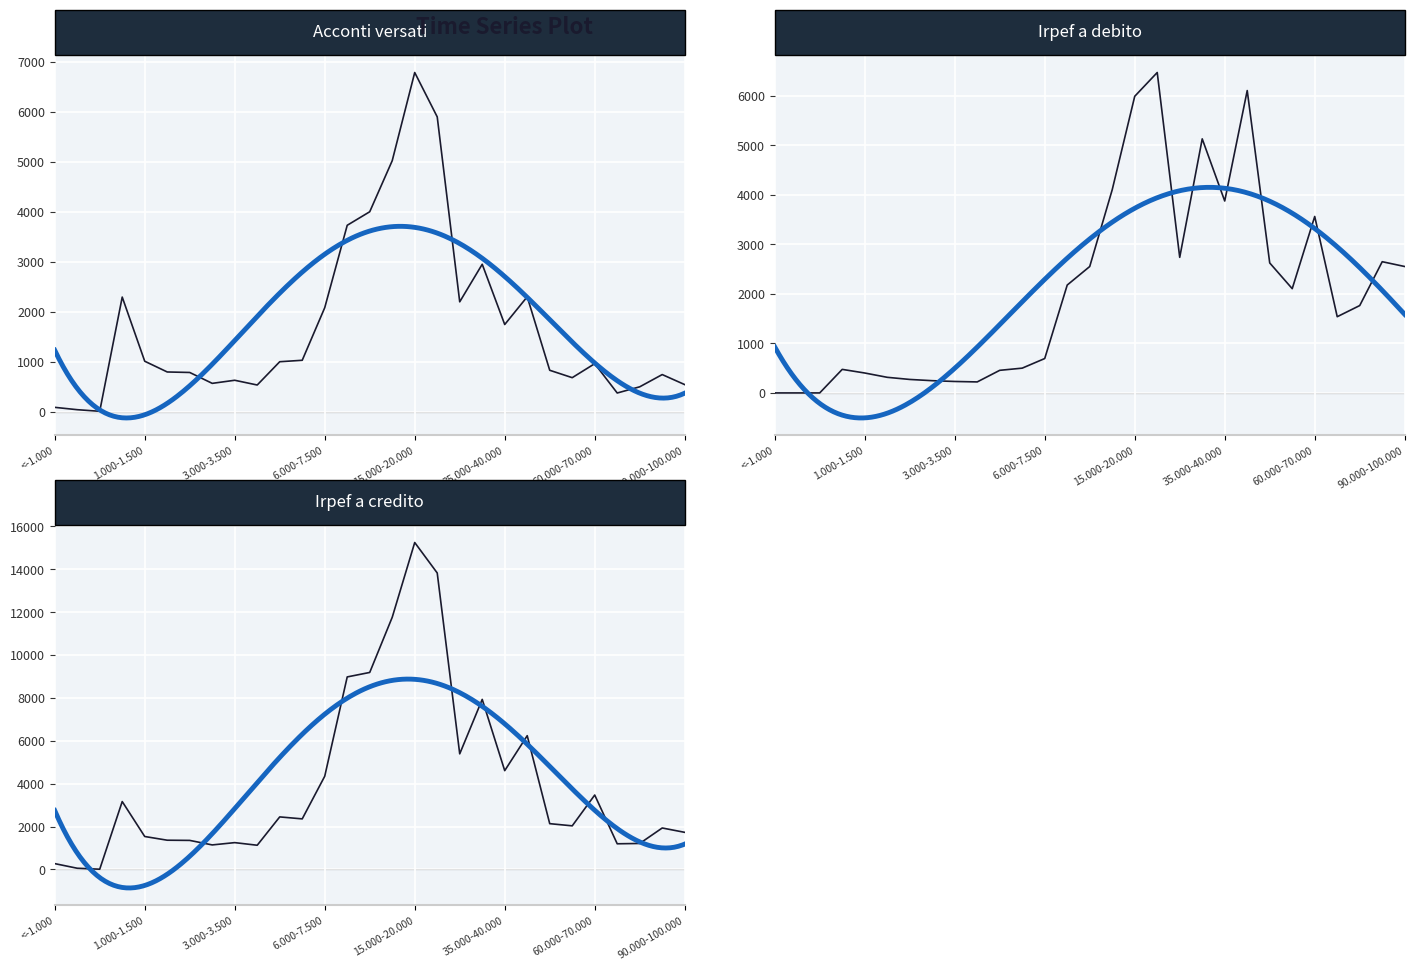

Is the value of Irpef a credito (Ammontare) at da 7.500 a 10.000 greater than the value of Acconti versati (Ammontare) at da 40.000 a 50.000?

Yes